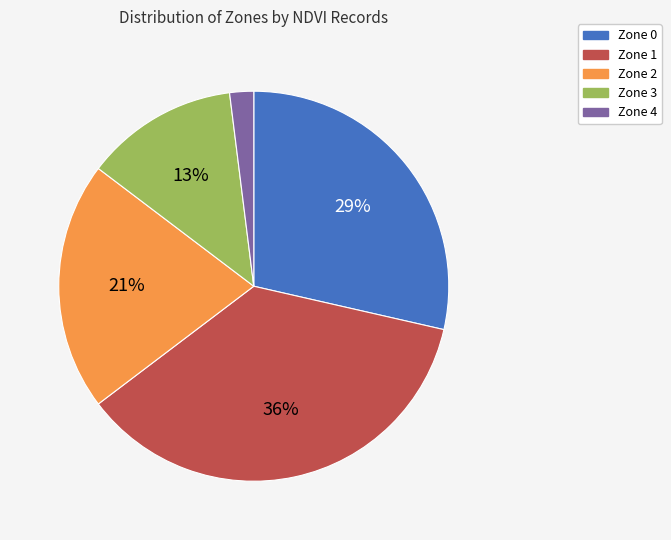

Rank the categories by value from highest to lowest.

Zone 1, Zone 0, Zone 2, Zone 3, Zone 4